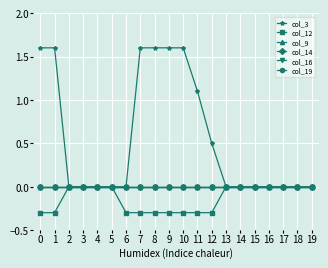

Does the chart have visible grid lines?

Yes